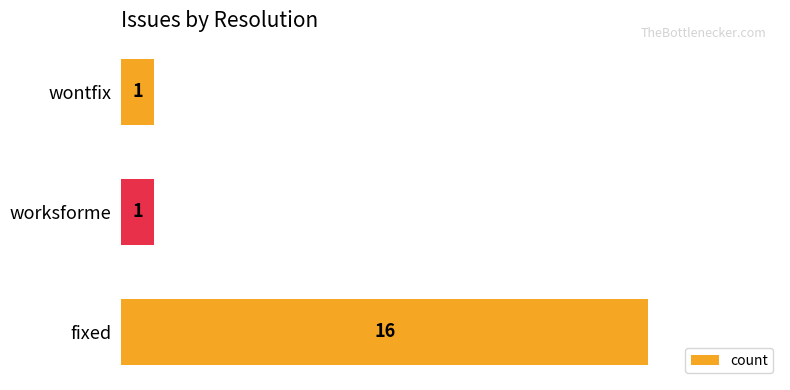

What is the change in value from fixed to worksforme?

-15